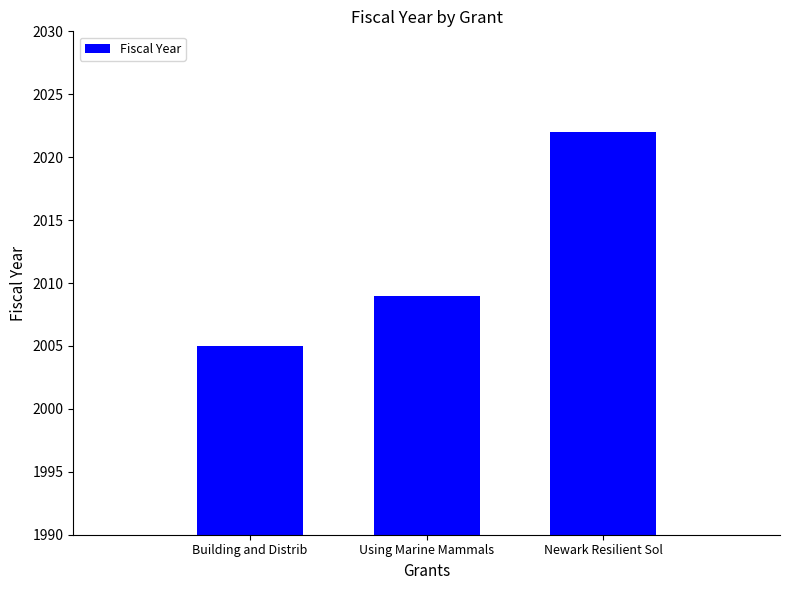

What is the sum of the values at Newark Resilient Sol and Using Marine Mammals?

4031